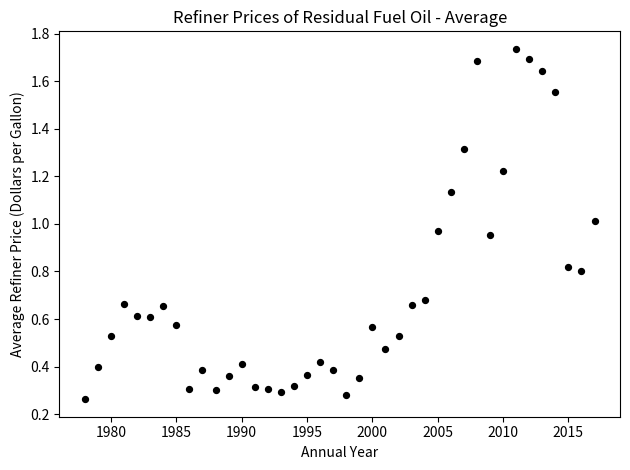

What is the range of Y values (max minus min)?

1.5